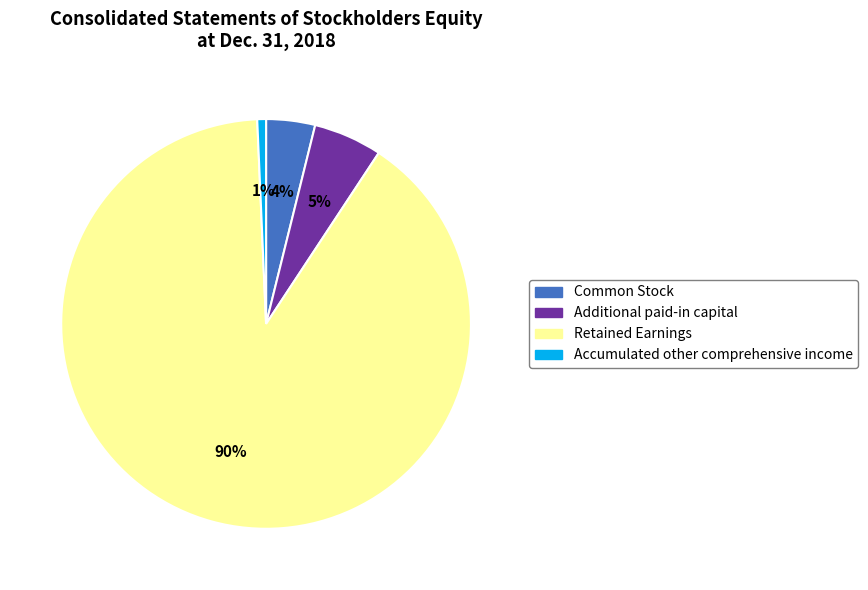

True or false: Additional paid-in capital accounts for 5% of the total.

True